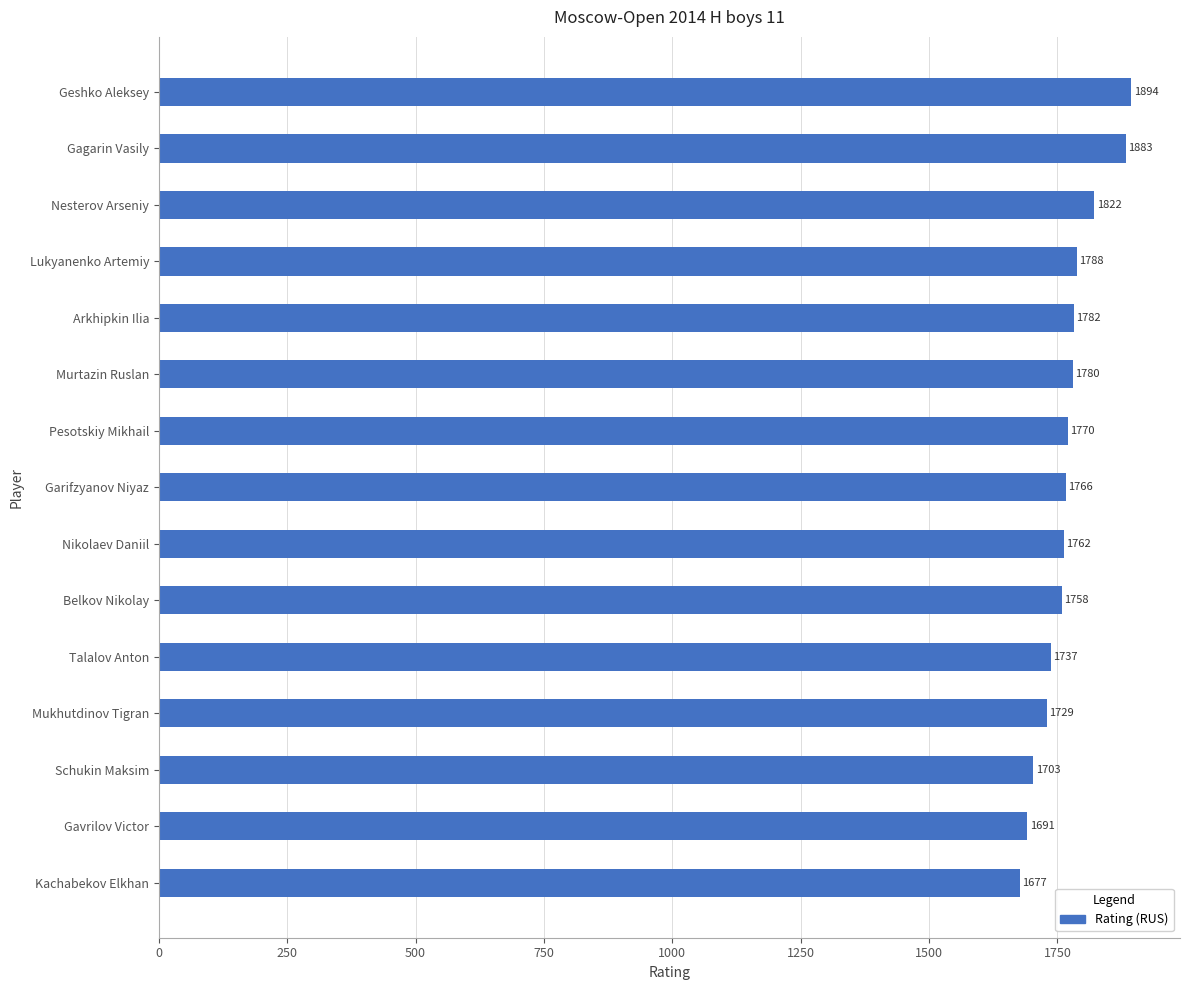

What is the label of the 4th bar from the bottom?

Mukhutdinov Tigran